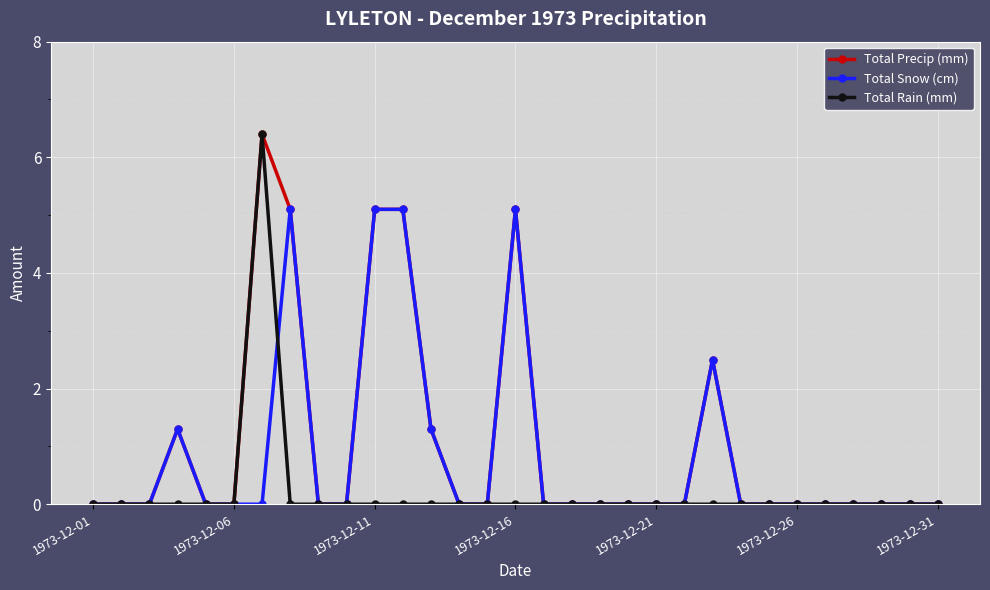

What is the value of the Total Precip (mm) point at the 16th from the left?

5.1